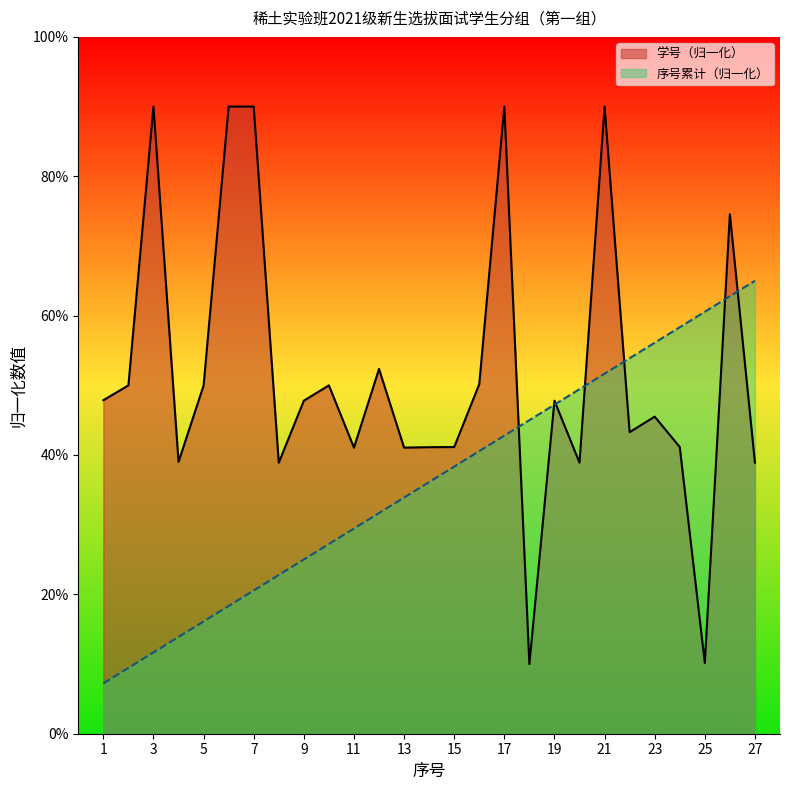

Which has a higher value, 公管学院 or 理学院?

公管学院